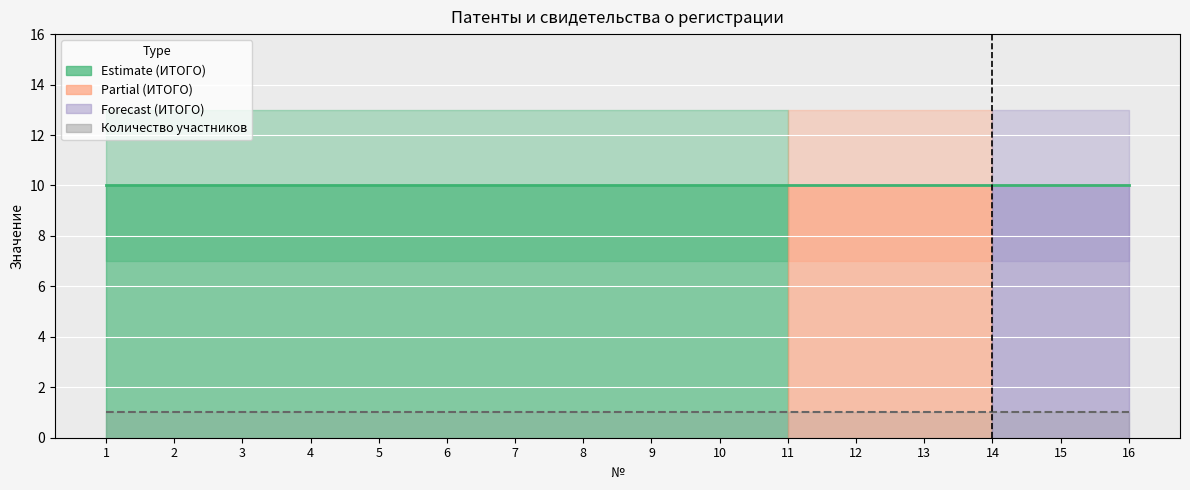

At how many categories does at least one series exceed 7?

16